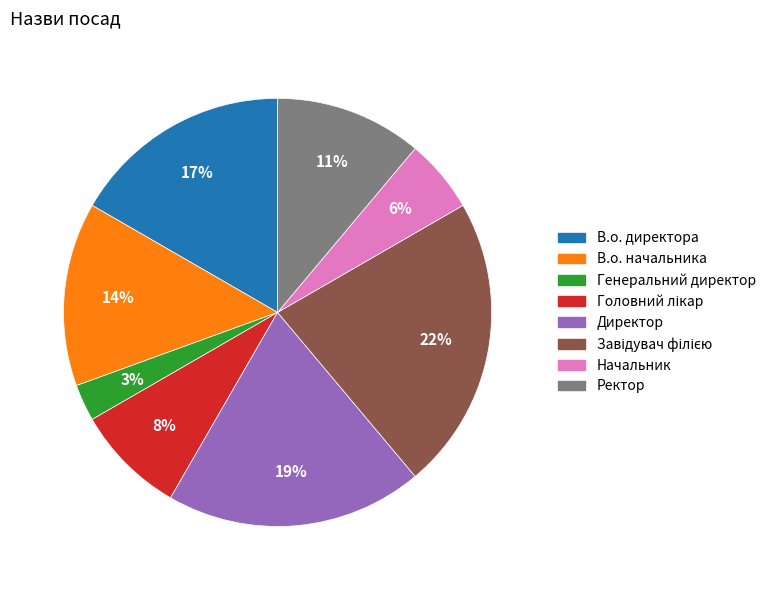

How many segments does this pie chart have?

8